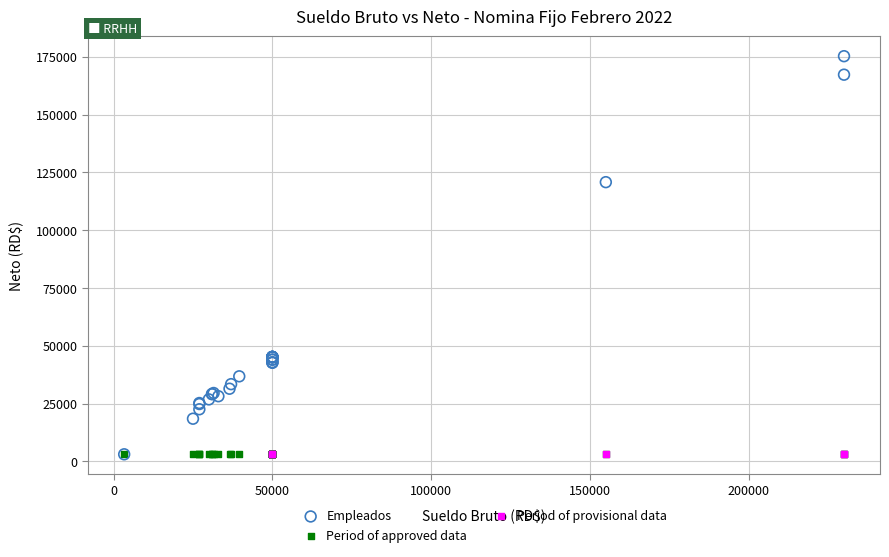

Which series reaches the maximum Y coordinate?

Empleados